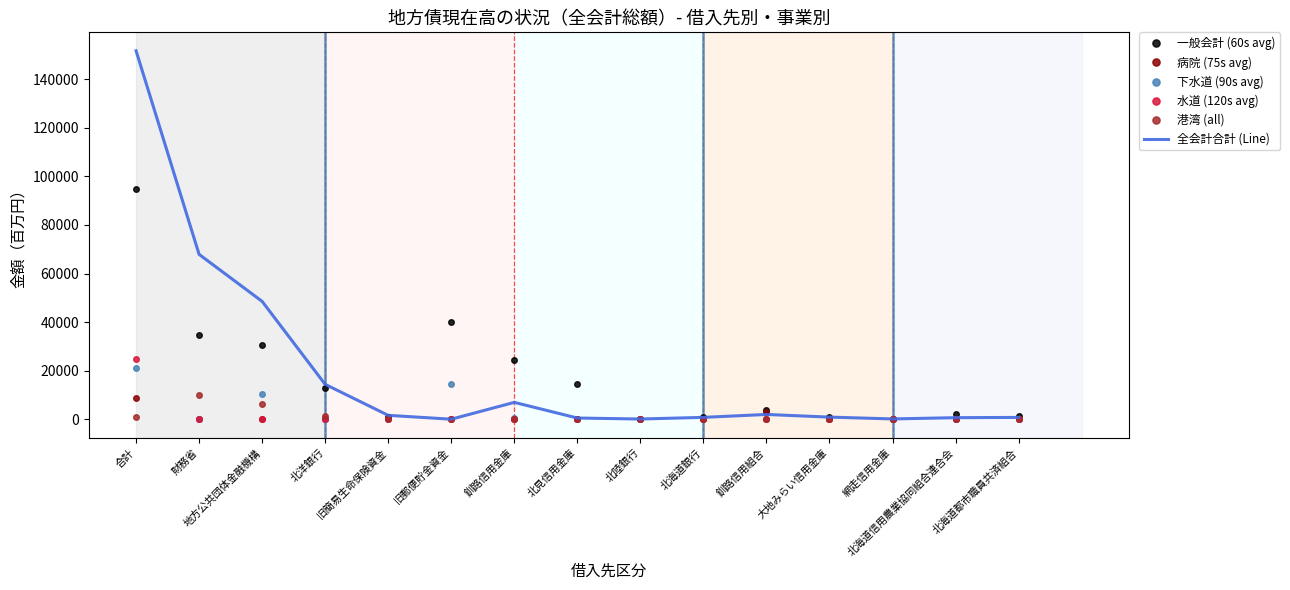

What are all the series names shown in the legend?

一般会計 (60s avg), 病院 (75s avg), 下水道 (90s avg), 水道 (120s avg), 港湾 (all), 全会計合計 (Line)